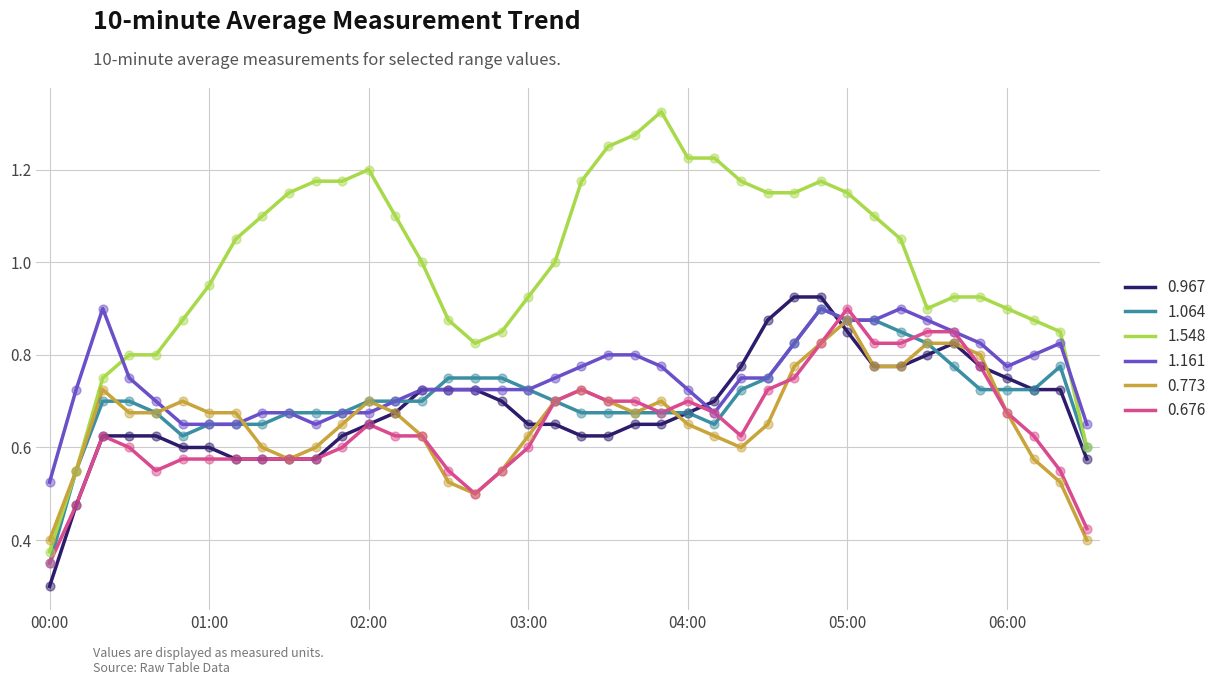

True or false: 1.548 and 0.676 intersect in this chart.

False